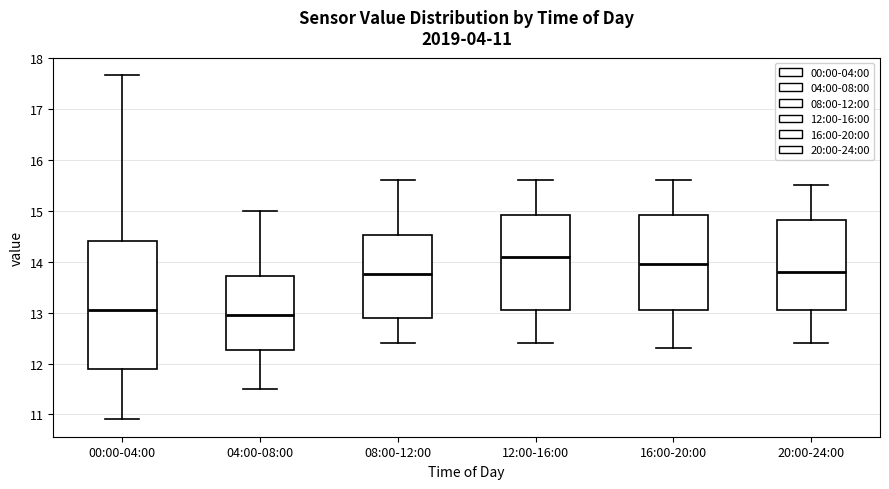

Which box's median line is the lowest?

04:00-08:00